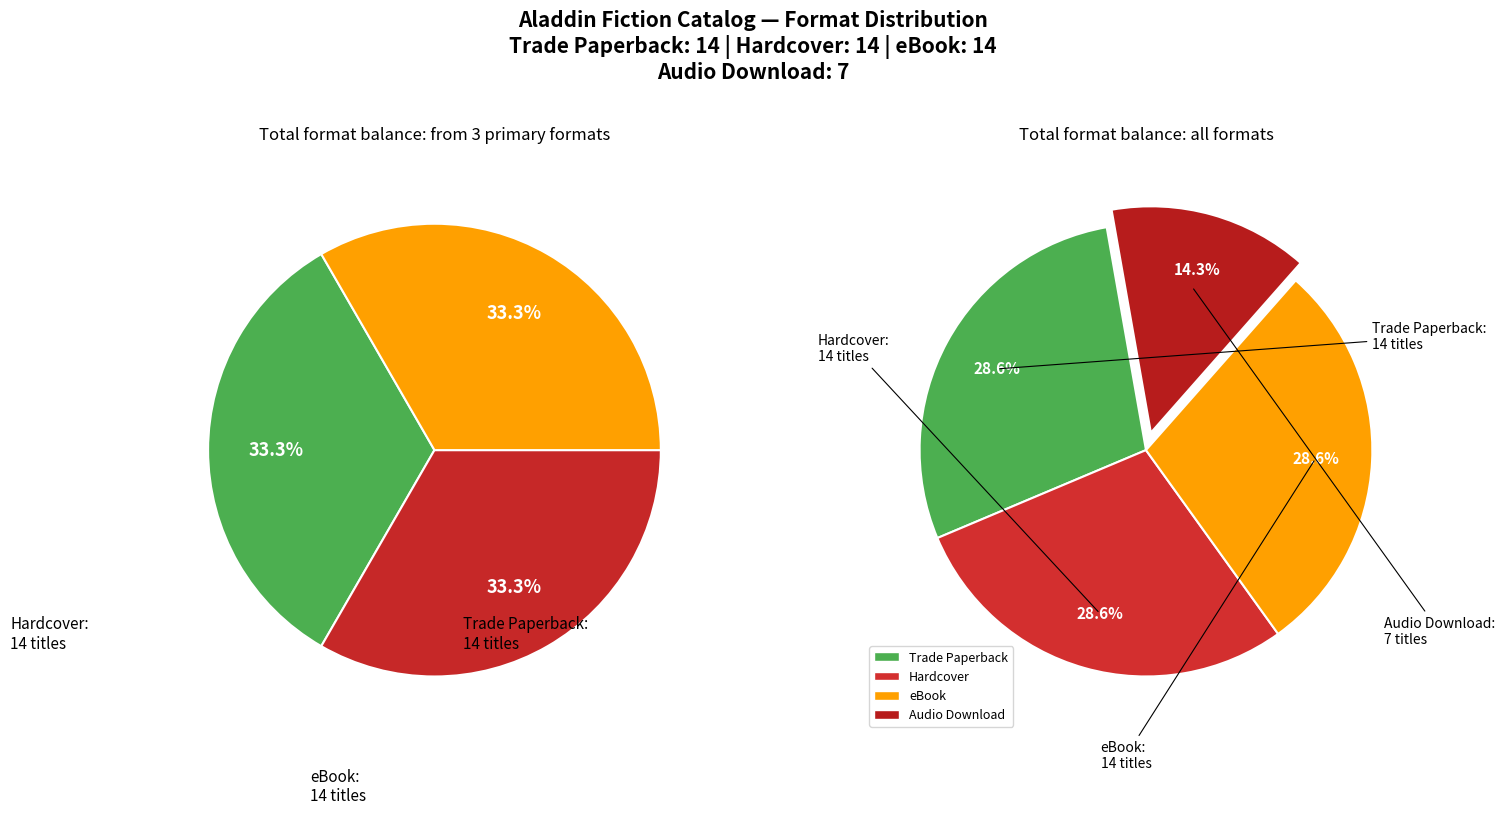

What is the largest slice in the pie chart?

Trade Paperback